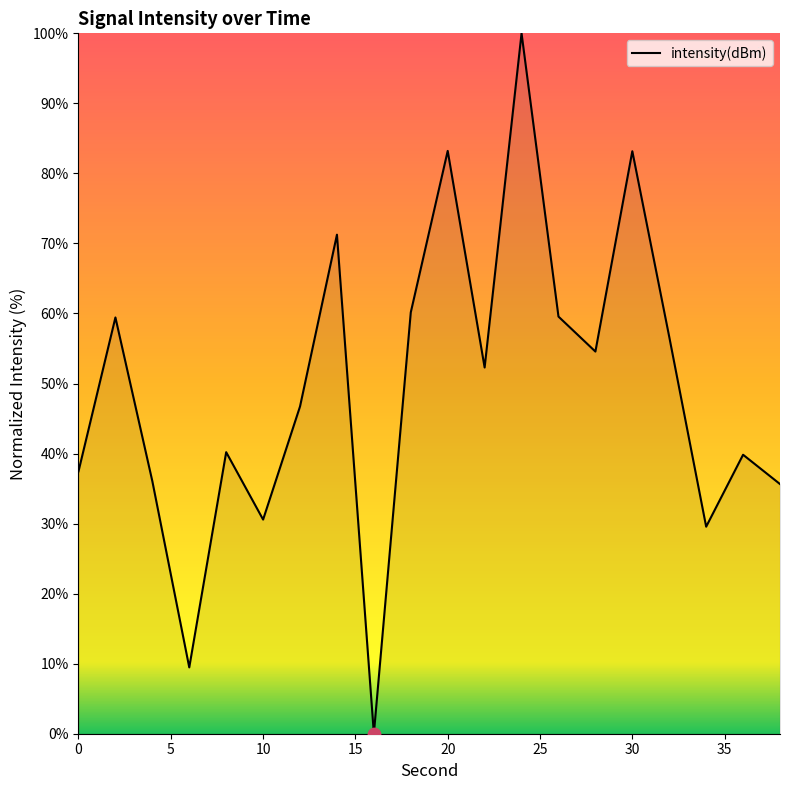

What is the maximum value shown in the chart?

100.0